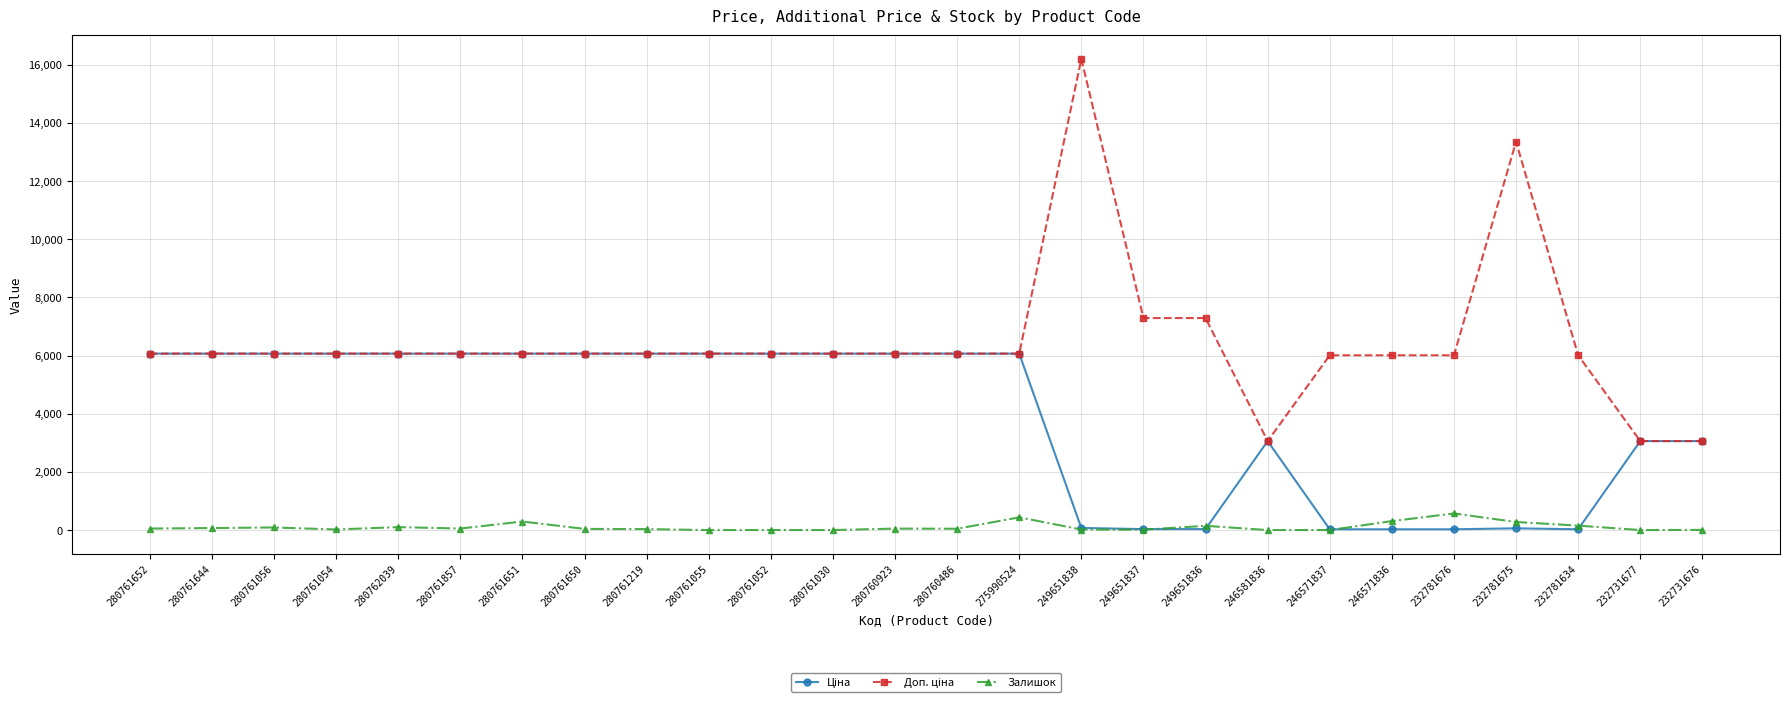

Is it true that Залишок equals 437.0 at 275990524?

True